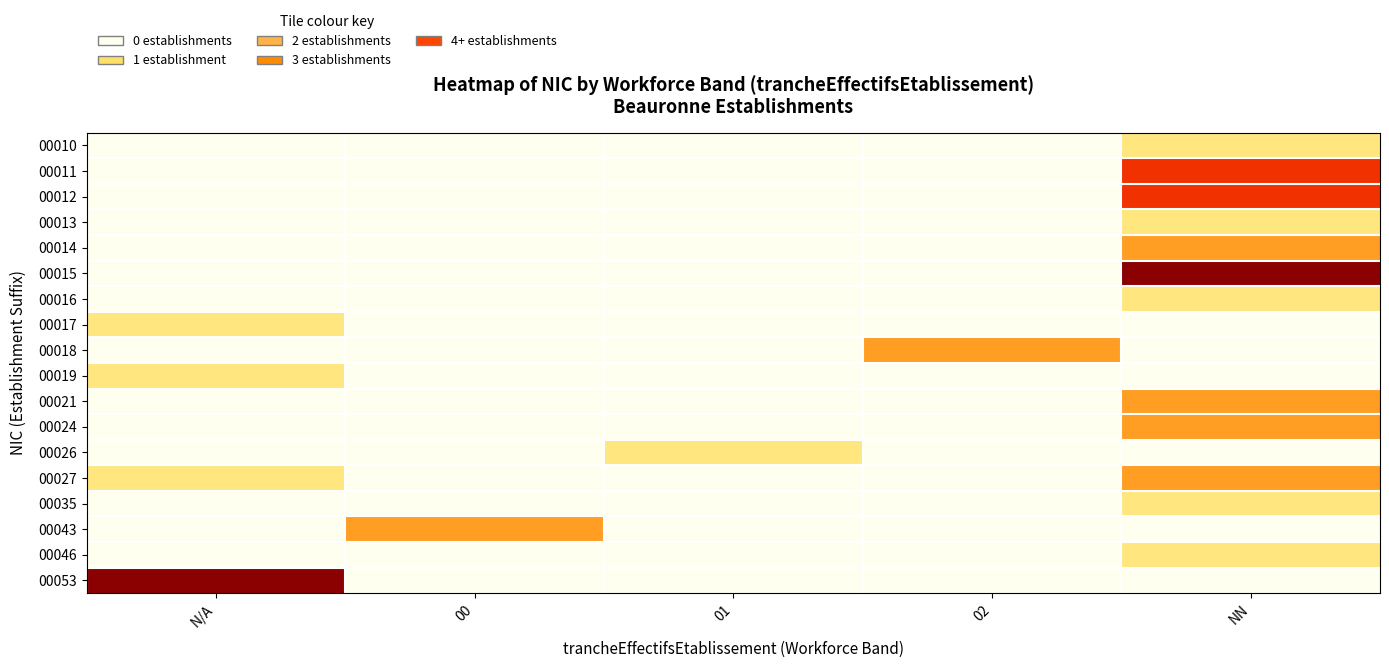

Reading right to left, transcribe all the data shown in this chart.

00010: NN=1	02=0	01=0	00=0	N/A=0
00011: NN=3	02=0	01=0	00=0	N/A=0
00012: NN=3	02=0	01=0	00=0	N/A=0
00013: NN=1	02=0	01=0	00=0	N/A=0
00014: NN=2	02=0	01=0	00=0	N/A=0
00015: NN=4	02=0	01=0	00=0	N/A=0
00016: NN=1	02=0	01=0	00=0	N/A=0
00017: NN=0	02=0	01=0	00=0	N/A=1
00018: NN=0	02=2	01=0	00=0	N/A=0
00019: NN=0	02=0	01=0	00=0	N/A=1
00021: NN=2	02=0	01=0	00=0	N/A=0
00024: NN=2	02=0	01=0	00=0	N/A=0
00026: NN=0	02=0	01=1	00=0	N/A=0
00027: NN=2	02=0	01=0	00=0	N/A=1
00035: NN=1	02=0	01=0	00=0	N/A=0
00043: NN=0	02=0	01=0	00=2	N/A=0
00046: NN=1	02=0	01=0	00=0	N/A=0
00053: NN=0	02=0	01=0	00=0	N/A=4